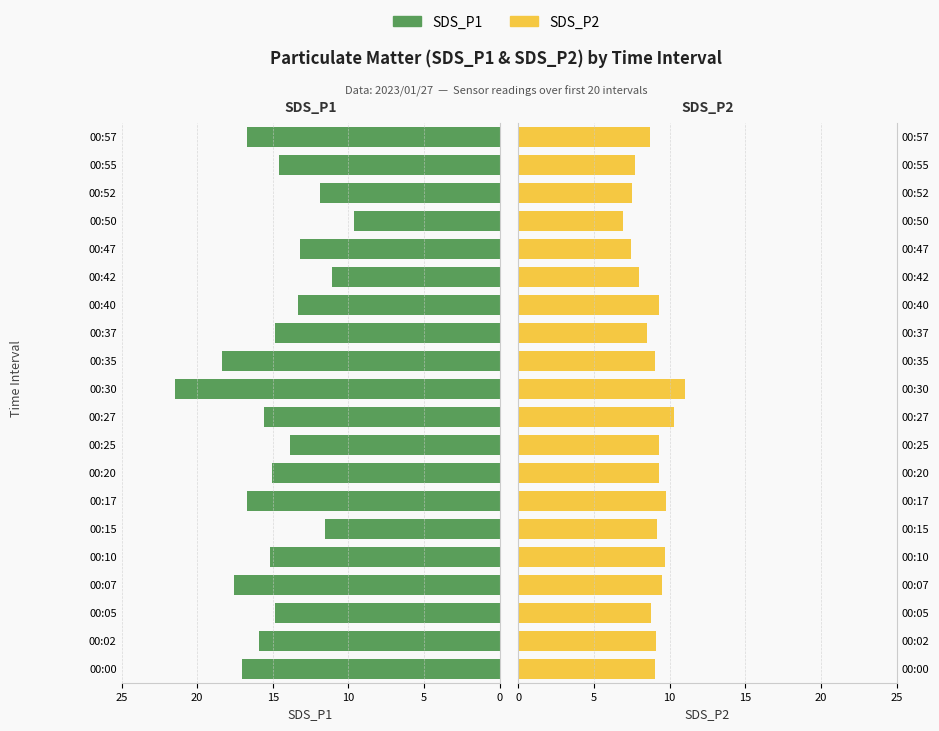

Rank the series by their maximum value, from lowest to highest.

SDS_P2, SDS_P1